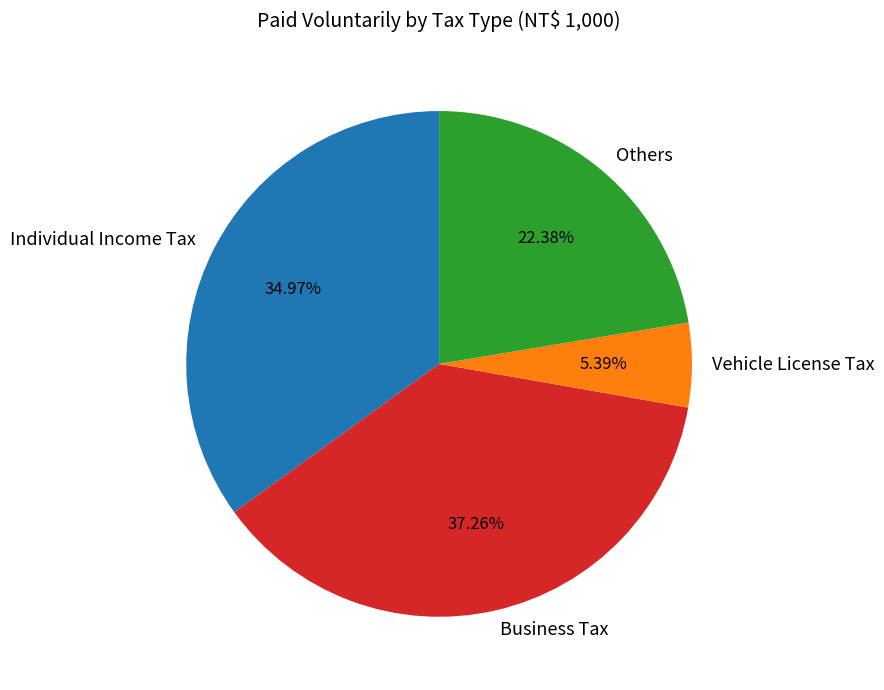

Which slice is the smallest?

Vehicle License Tax